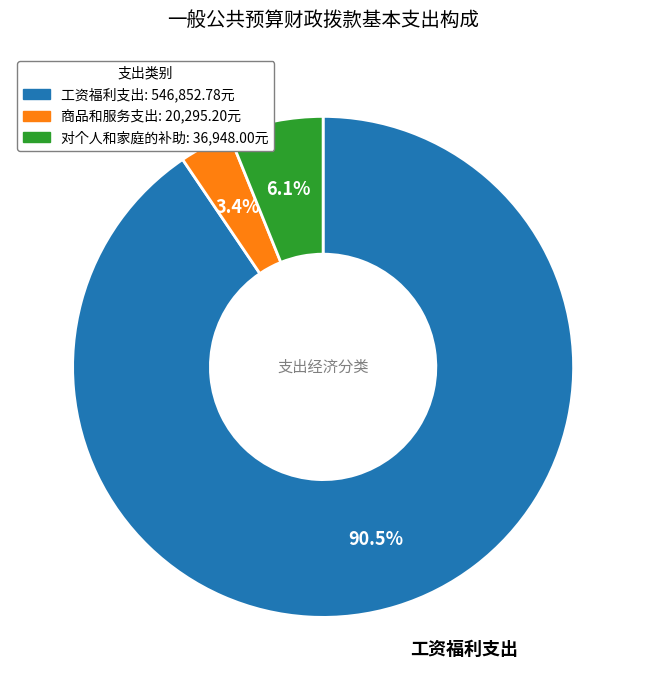

To the nearest percent, what is the difference between the largest and smallest slice percentages?

87%